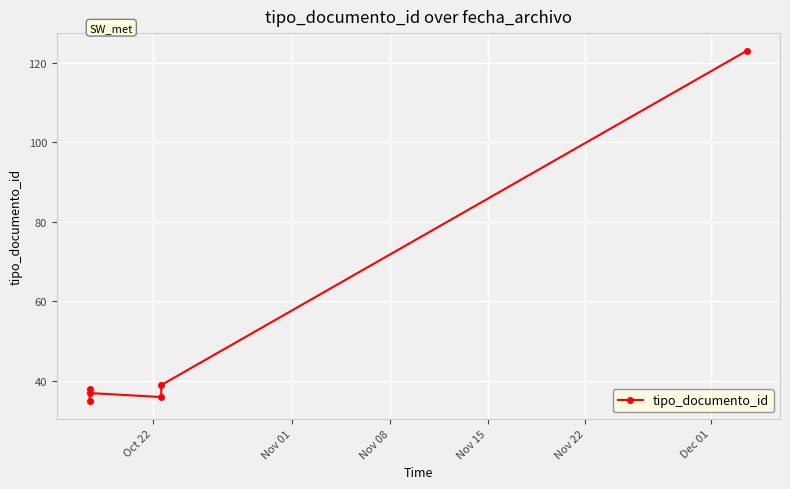

What is the ratio of the value at Nov 22 to the value at Nov 15?

1.1